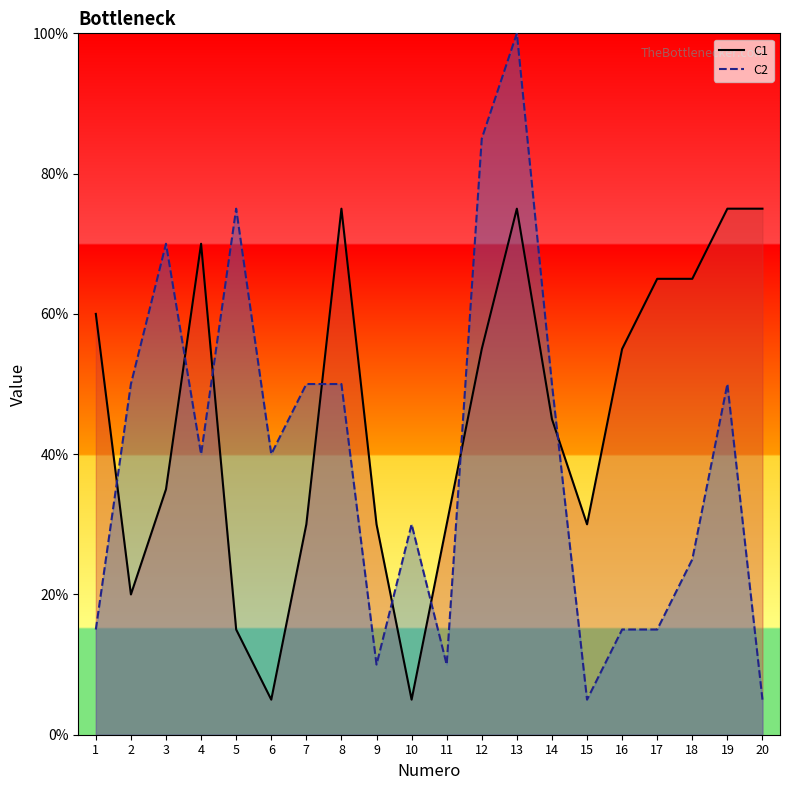

How many interior local peaks does the C2 line series have?

5